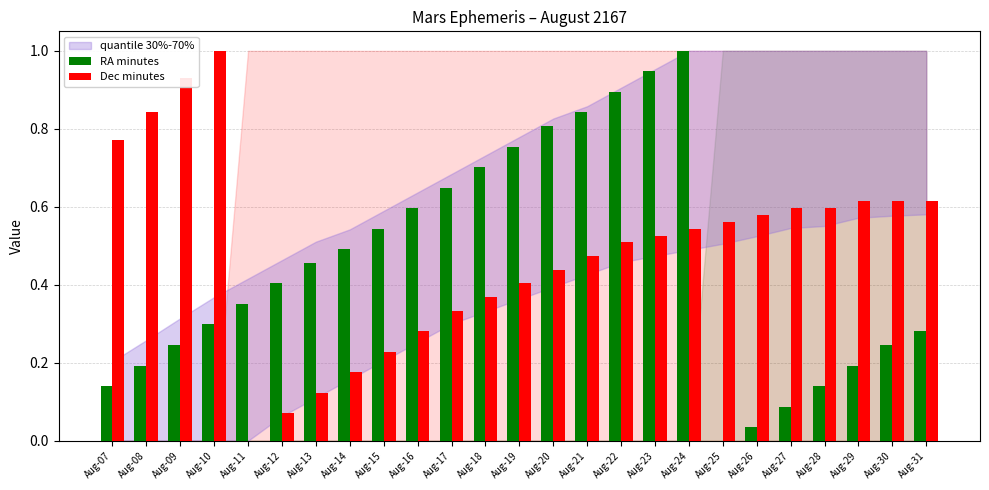

True or false: RA minutes has a value of 1.0 at Aug-24.

True